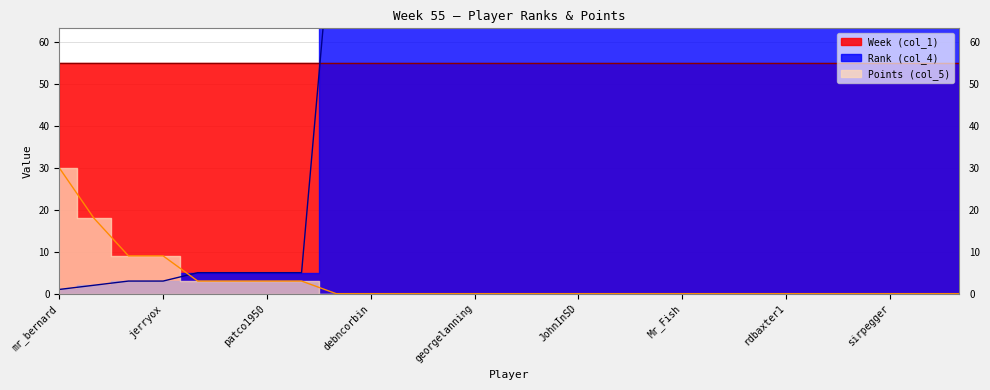

How many times do Points and Rank cross each other?

1